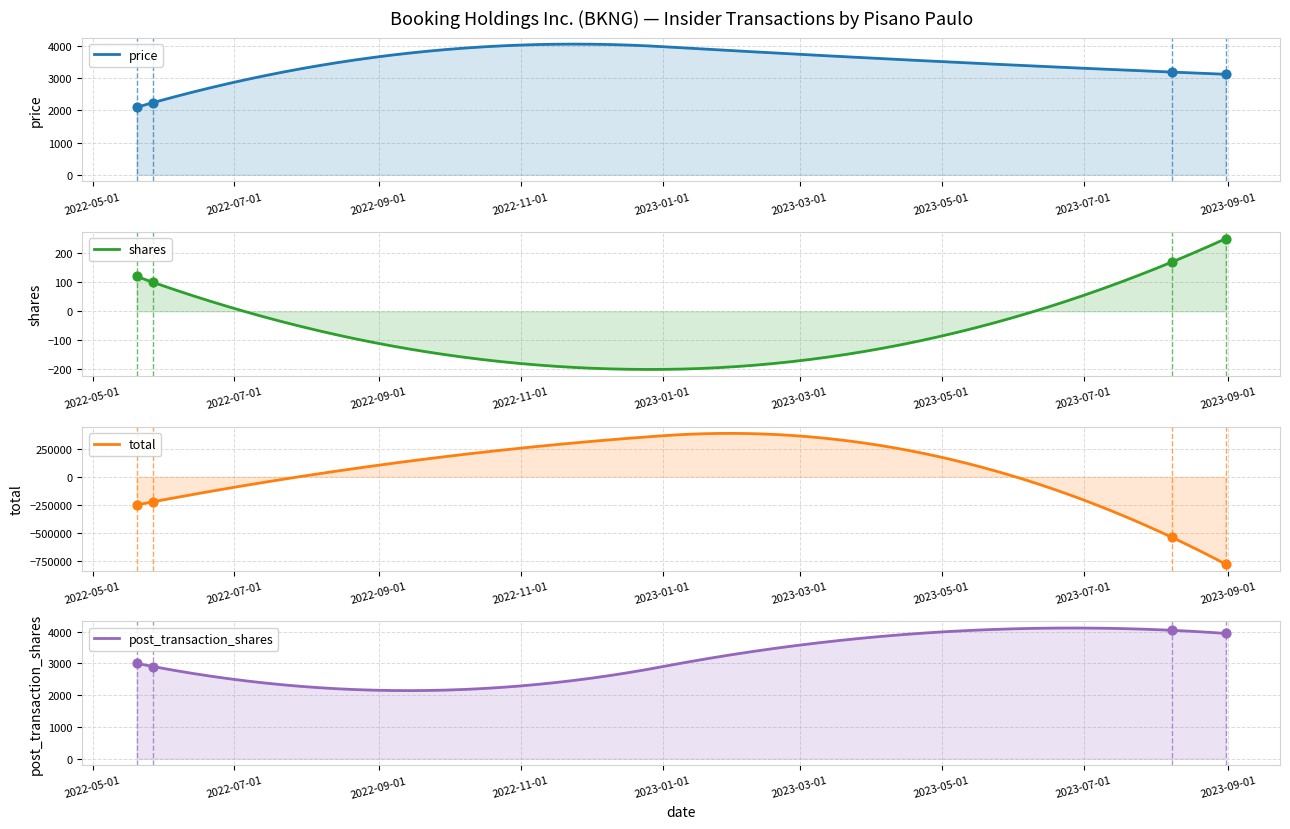

At how many categories does at least one series exceed -229276?

4